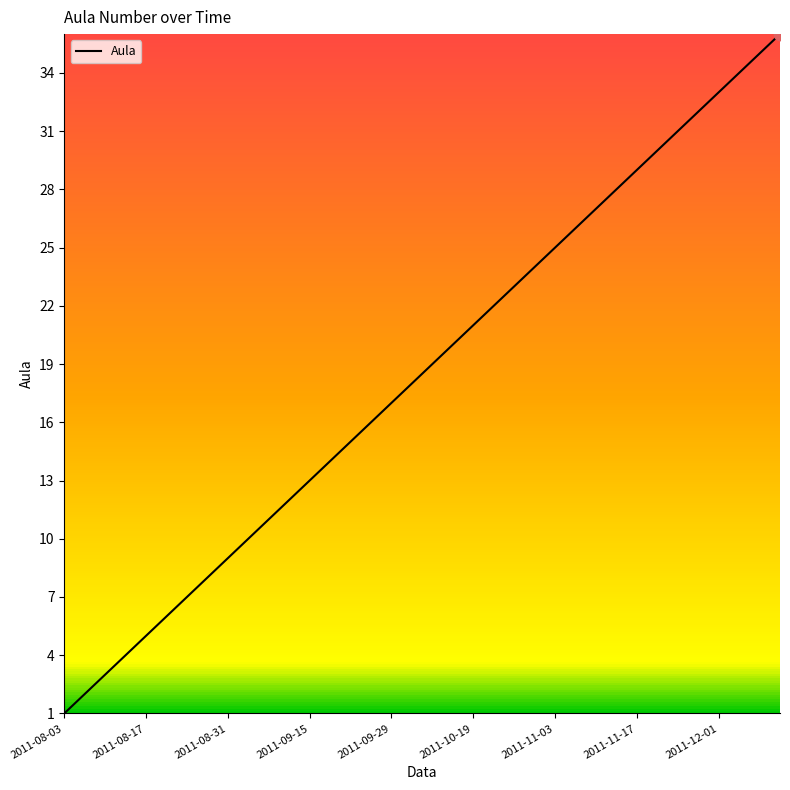

What is the maximum value shown in the chart?

36